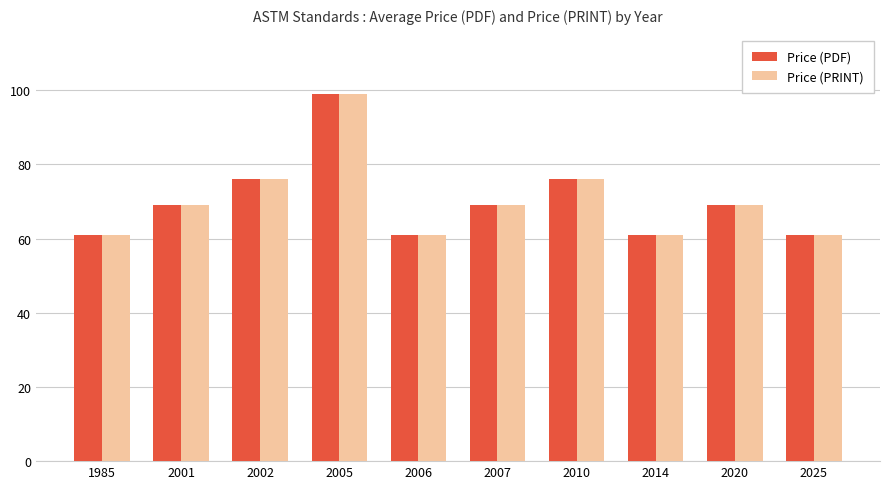

What are all the series names shown in the legend?

Price (PDF), Price (PRINT)